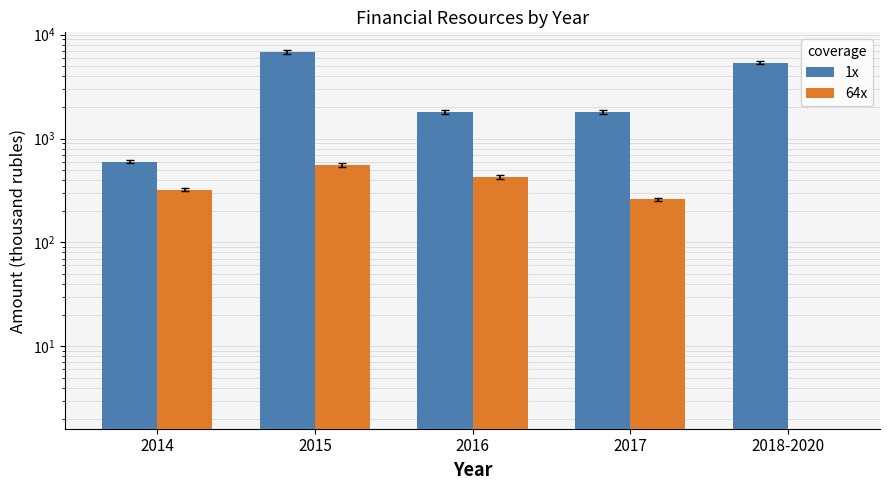

Where does the 1x series first go above 1796?

2015